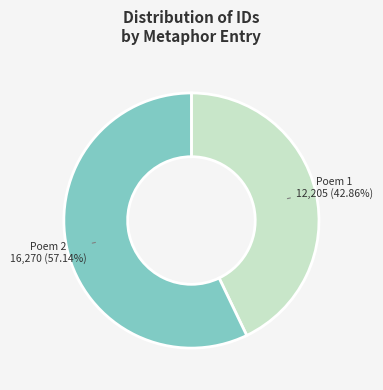

Is there a majority slice in this chart?

Yes